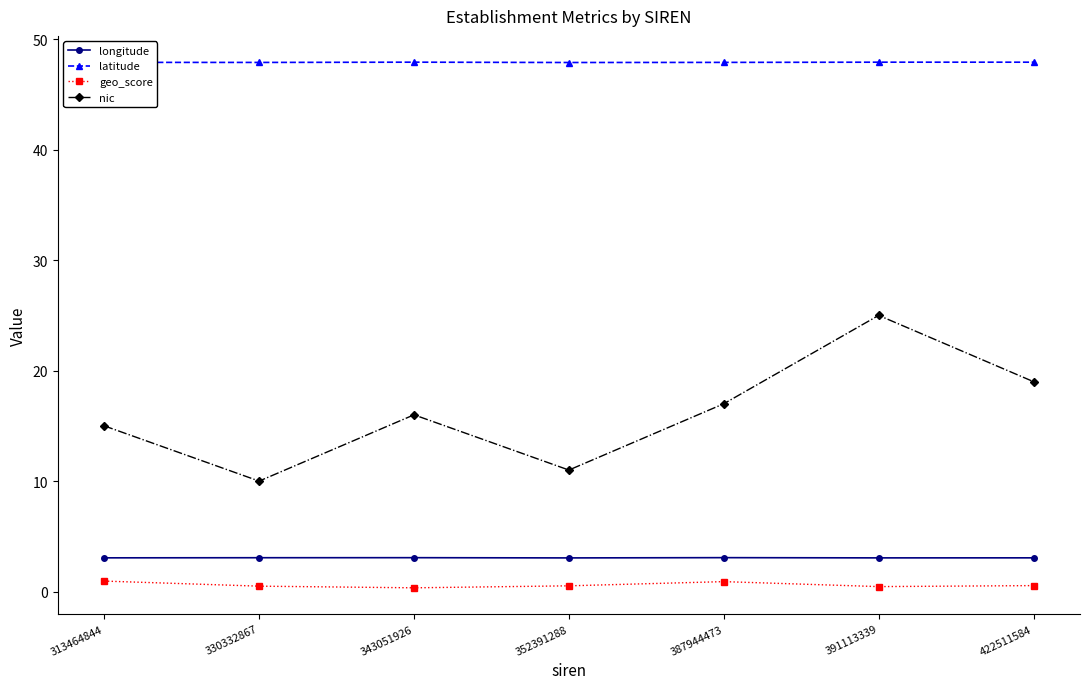

In longitude, how many points are lower than both neighbors (excluding endpoints)?

2